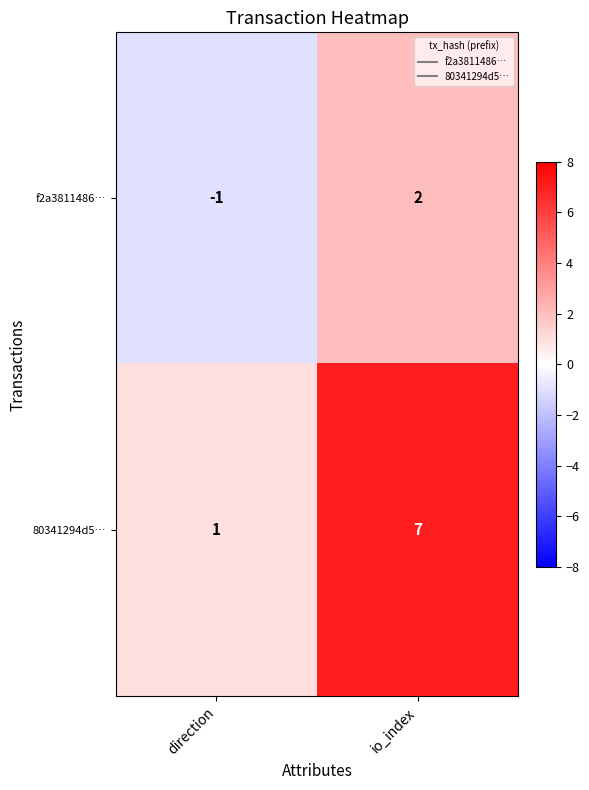

Which label corresponds to the smallest value in the chart?

direction